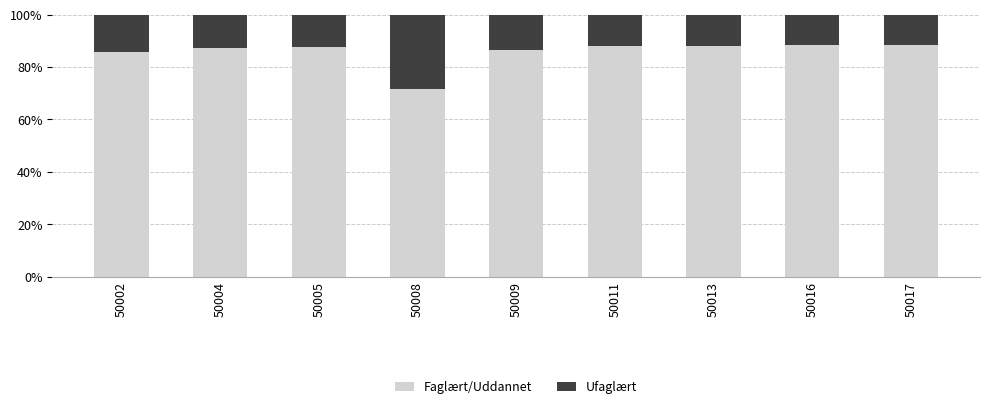

Rank the series by their maximum value, from lowest to highest.

Ufaglært, Faglært/Uddannet